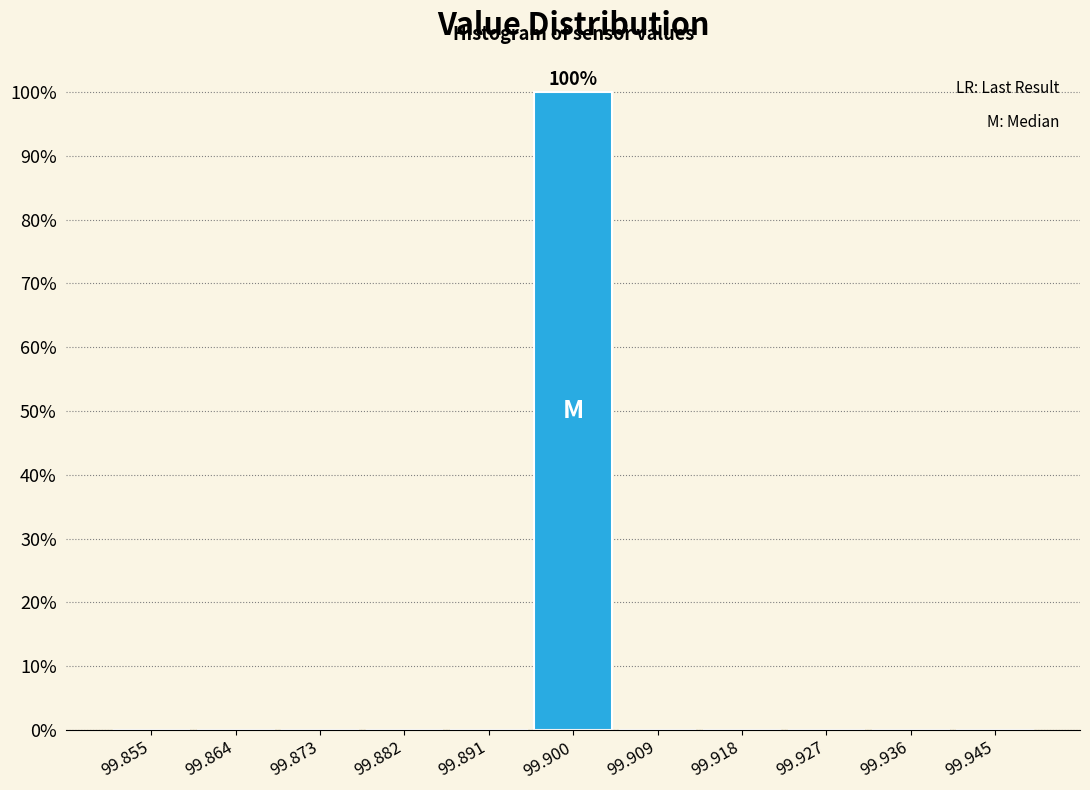

Which range on the x-axis has the tallest bar?

99.895 to 99.905